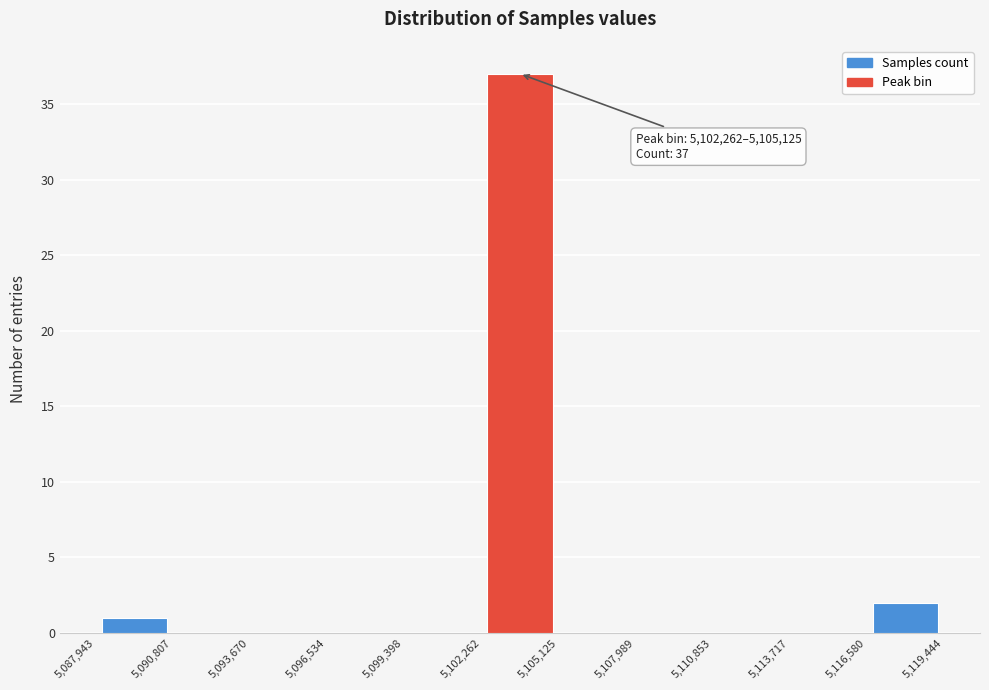

Over which range of the x-axis is the bar tallest?

5,102,262 to 5,105,125